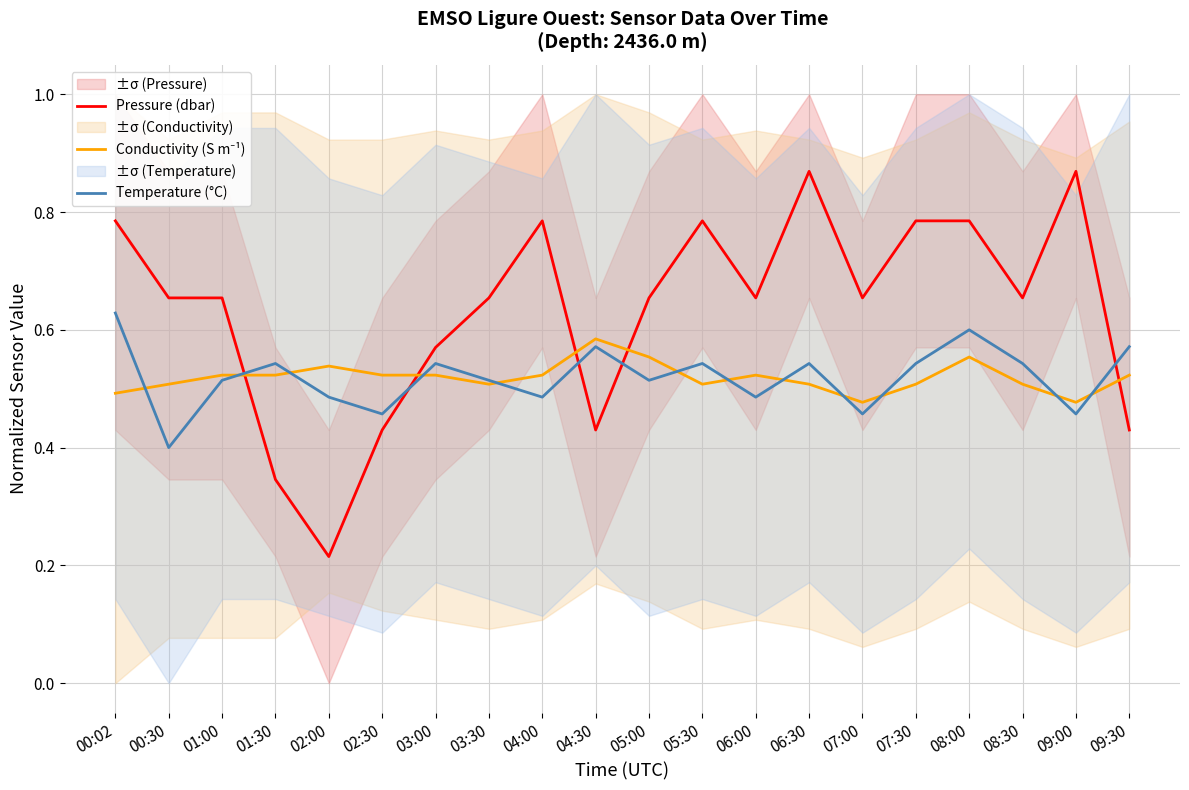

Reading right to left, extract all data points from this chart.

Pressure (dbar): 09:30=0.4	09:00=0.9	08:30=0.7	08:00=0.8	07:30=0.8	07:00=0.7	06:30=0.9	06:00=0.7	05:30=0.8	05:00=0.7	04:30=0.4	04:00=0.8	03:30=0.7	03:00=0.6	02:30=0.4	02:00=0.2	01:30=0.3	01:00=0.7	00:30=0.7	00:02=0.8
Conductivity (S m⁻¹): 09:30=0.5	09:00=0.5	08:30=0.5	08:00=0.6	07:30=0.5	07:00=0.5	06:30=0.5	06:00=0.5	05:30=0.5	05:00=0.6	04:30=0.6	04:00=0.5	03:30=0.5	03:00=0.5	02:30=0.5	02:00=0.5	01:30=0.5	01:00=0.5	00:30=0.5	00:02=0.5
Temperature (°C): 09:30=0.6	09:00=0.5	08:30=0.5	08:00=0.6	07:30=0.5	07:00=0.5	06:30=0.5	06:00=0.5	05:30=0.5	05:00=0.5	04:30=0.6	04:00=0.5	03:30=0.5	03:00=0.5	02:30=0.5	02:00=0.5	01:30=0.5	01:00=0.5	00:30=0.4	00:02=0.6